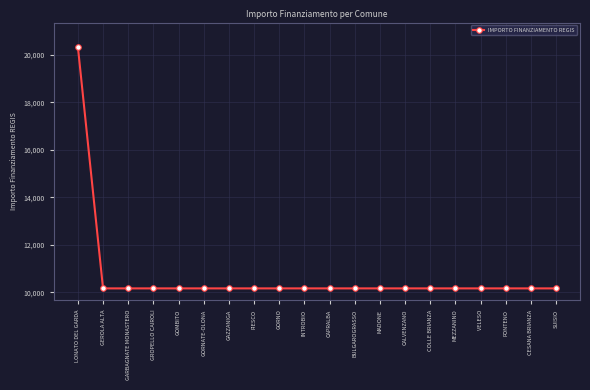

How many values exceed 10172?

1